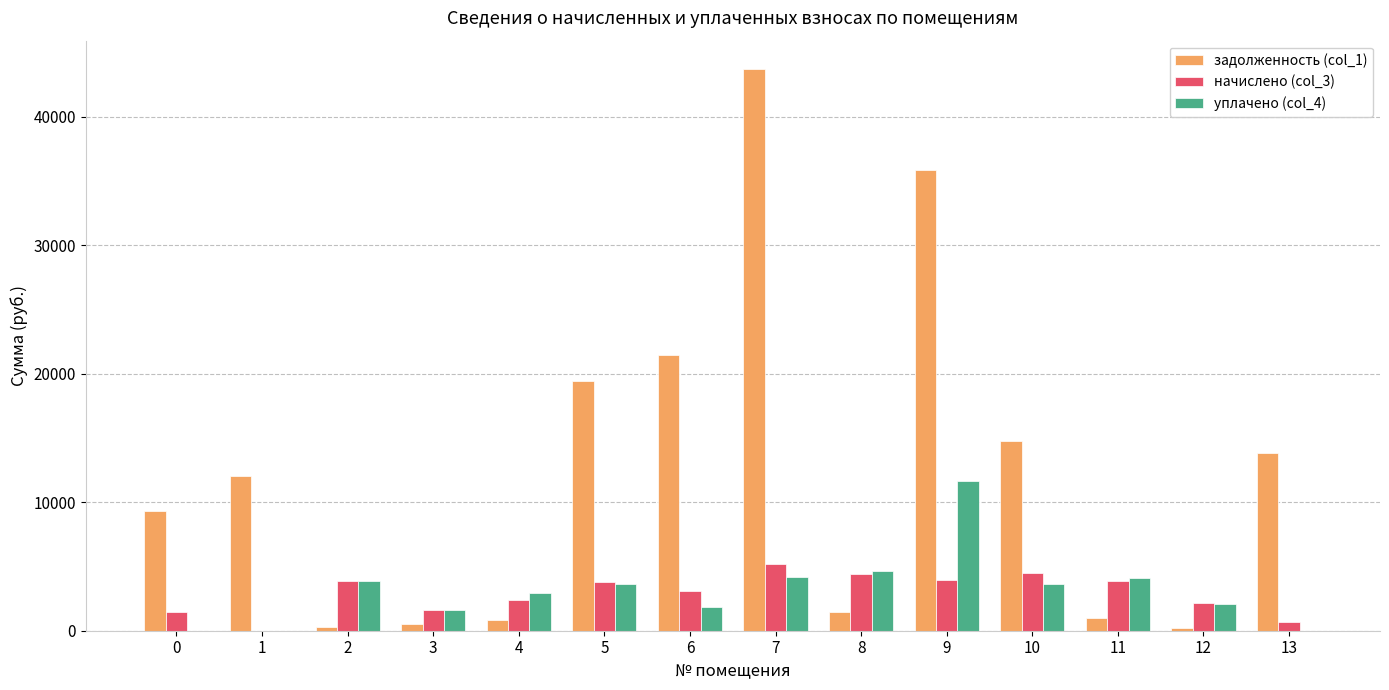

Which series has the largest total across all categories?

задолженность (col_1)